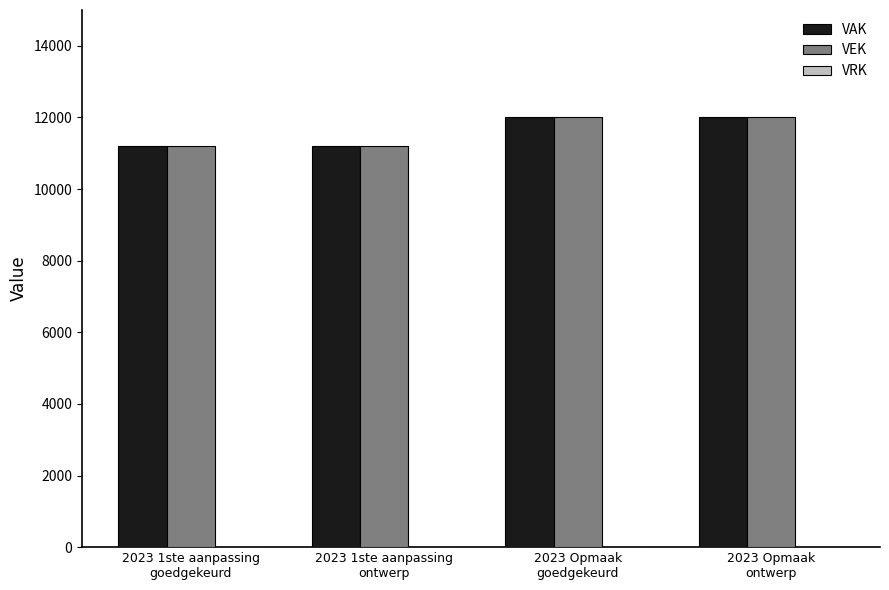

What is the minimum value shown in the chart?

11192